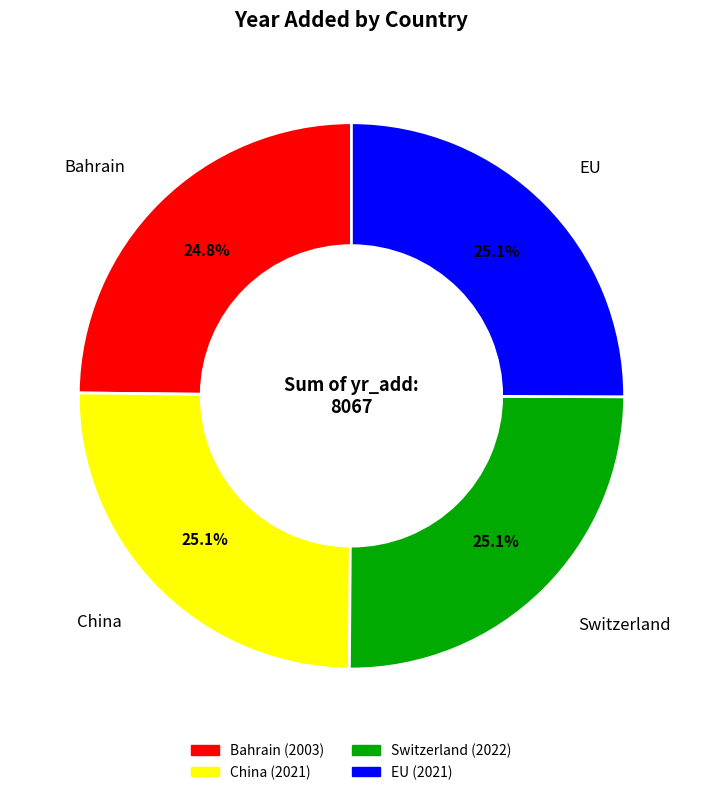

Do China and Switzerland together represent more than half of the pie?

Yes